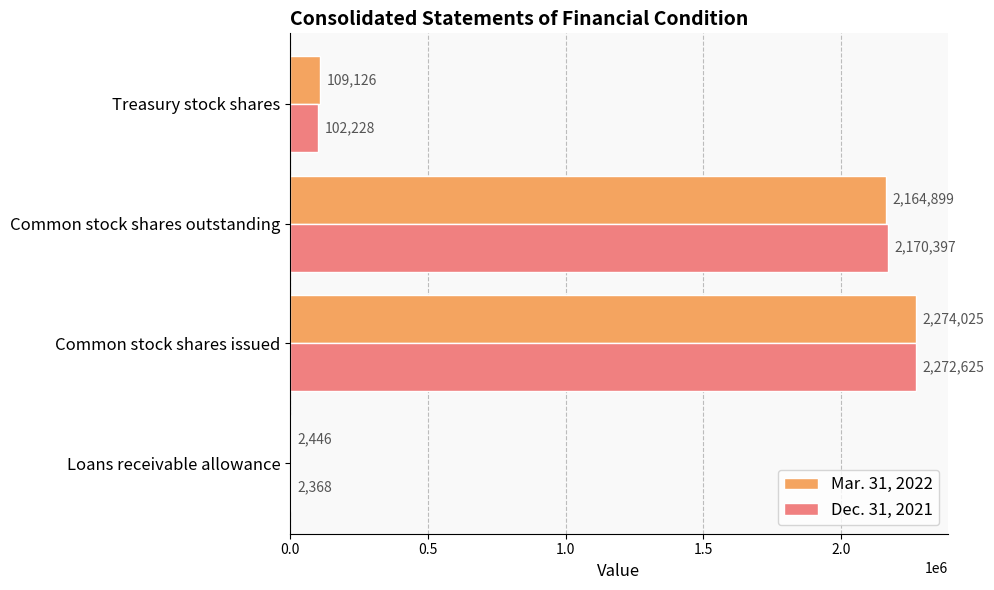

At which label is Mar. 31, 2022 closest to 1138235?

Common stock shares outstanding